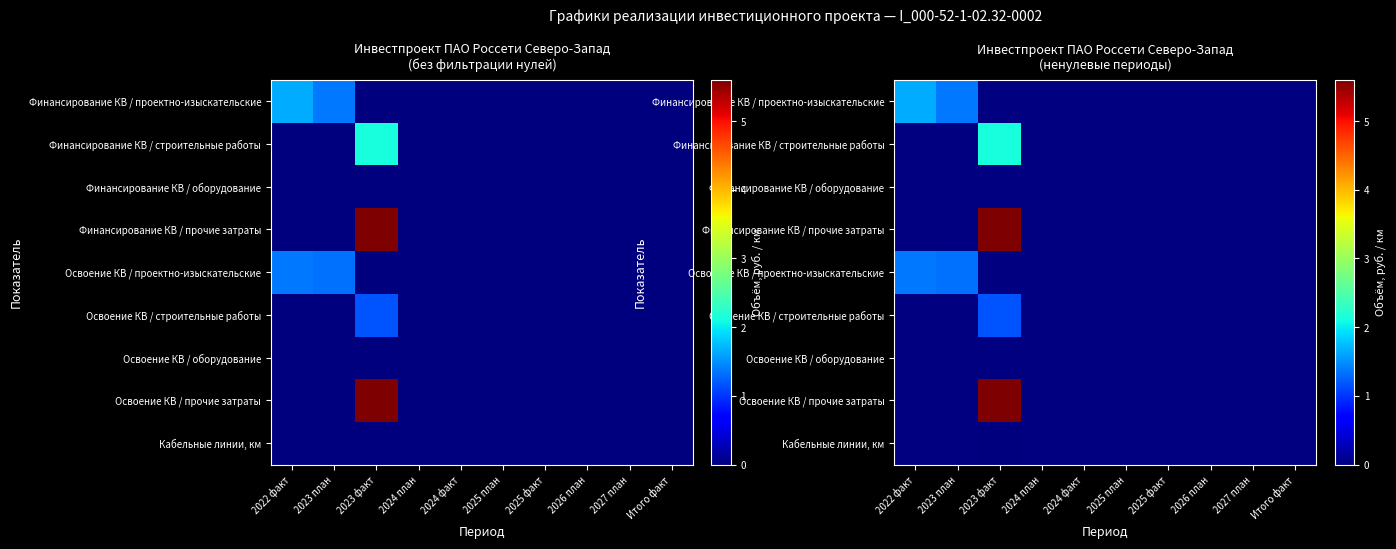

At which category does the chart reach its minimum across all series?

2023 факт